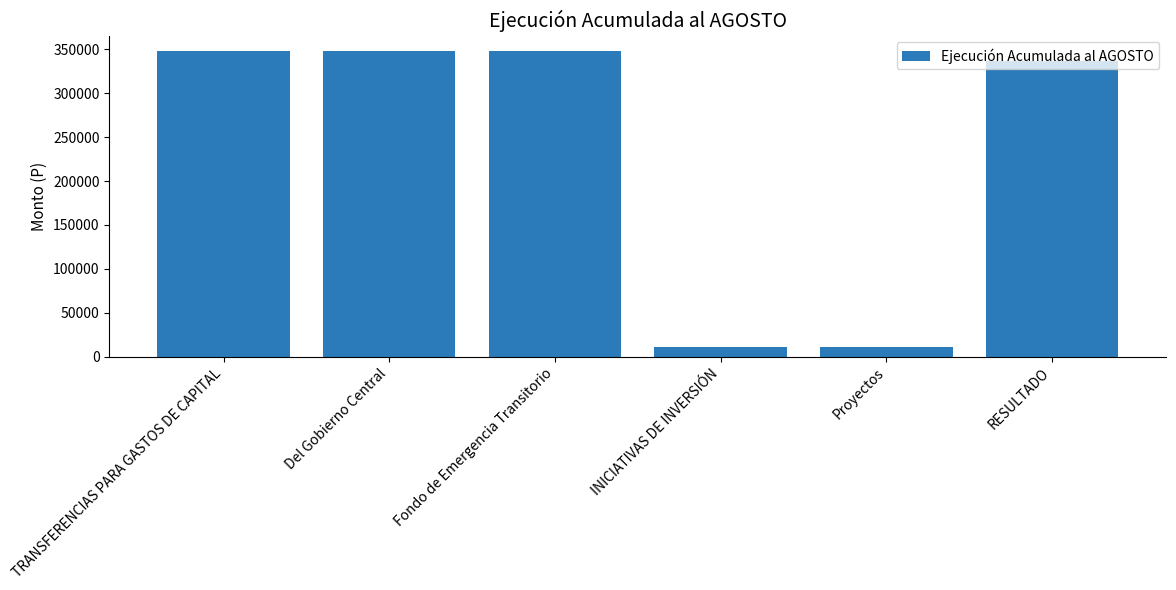

The chart shows a value of 348149 at TRANSFERENCIAS PARA GASTOS DE CAPITAL. True or false?

True